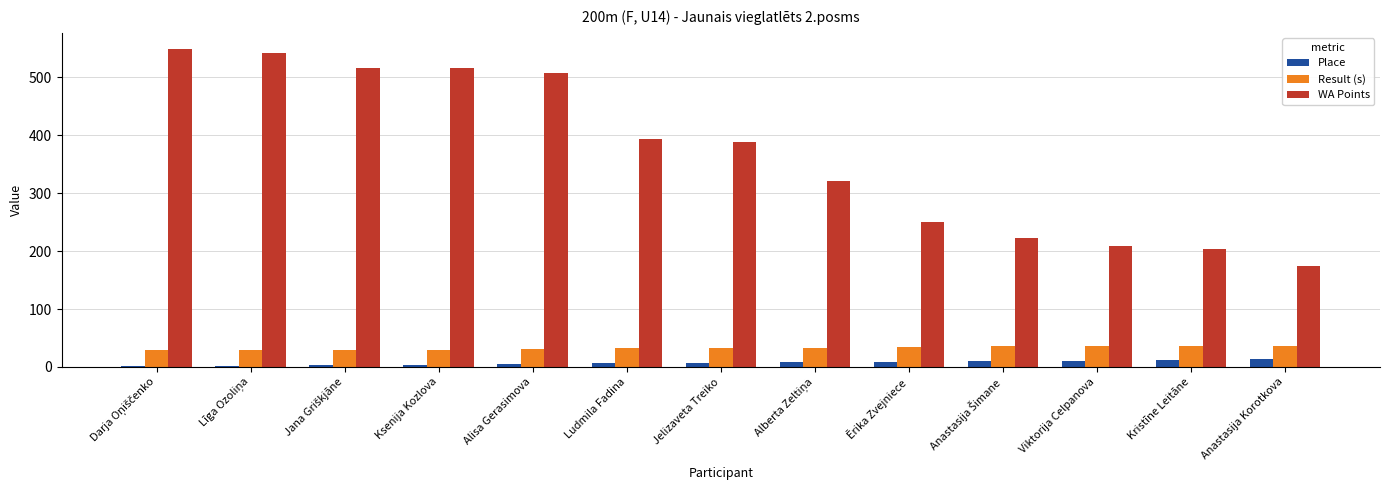

What is the maximum value for Result (s)?

36.4